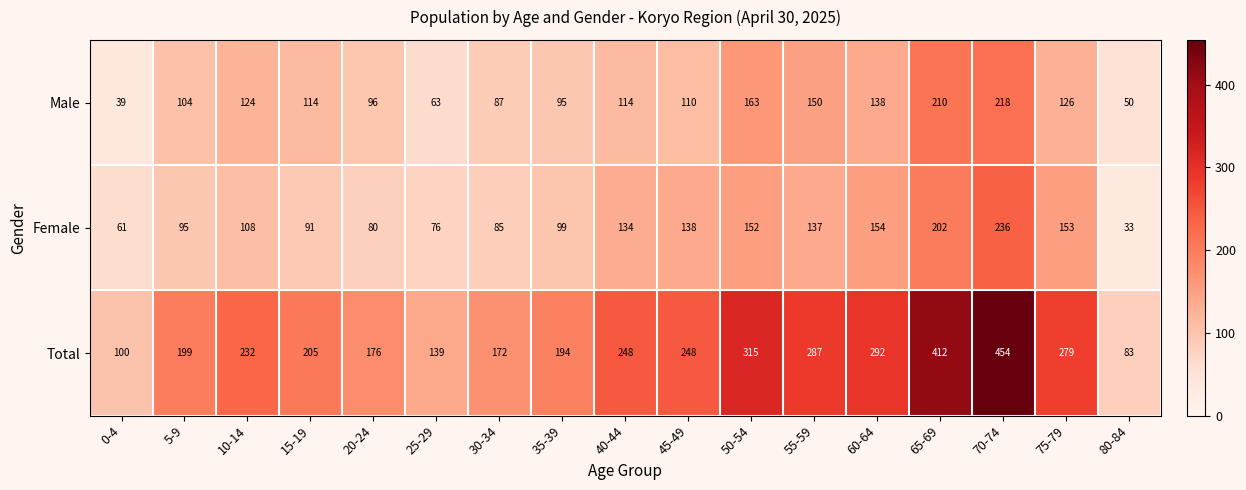

Between 5-9 and 75-79, which series saw the biggest shift?

Total